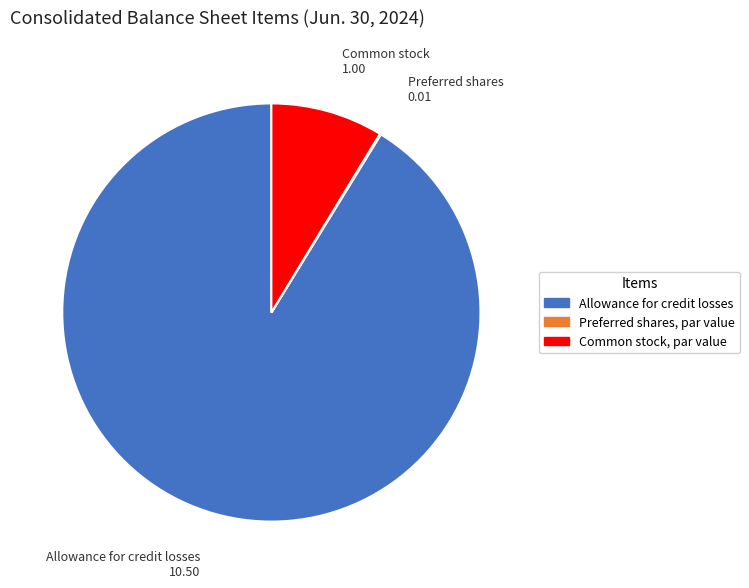

Do Allowance for credit losses and Common stock, par value together represent more than half of the pie?

Yes